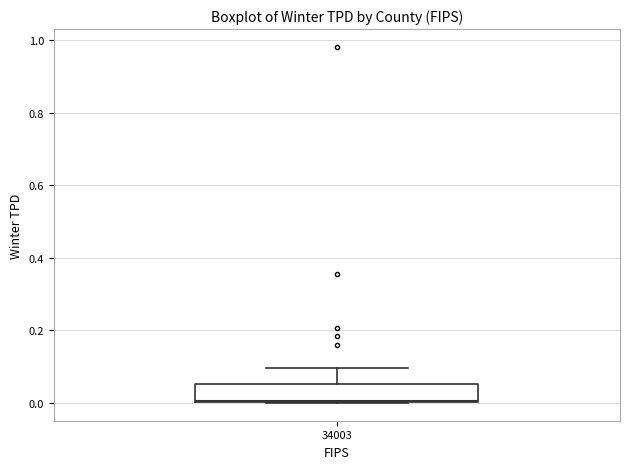

Transcribe this box plot: give where the median line is, the range the box spans, and where the two whiskers end, as read against the y-axis. The values are not printed on the chart, so give them approximately, as read against the axis.

median 0.00, box 0.00 to 0.06, whiskers 0.00 to 0.10